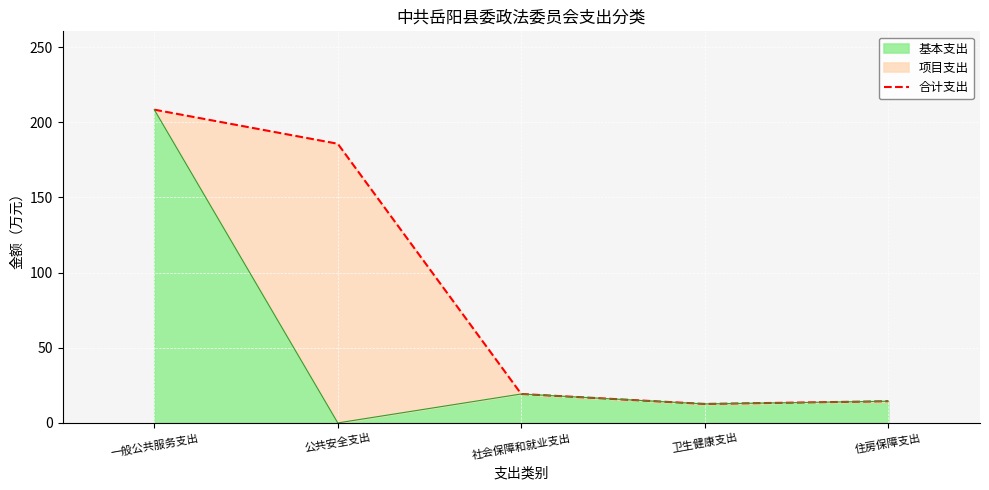

Which has a higher value, 卫生健康支出 or 一般公共服务支出?

一般公共服务支出